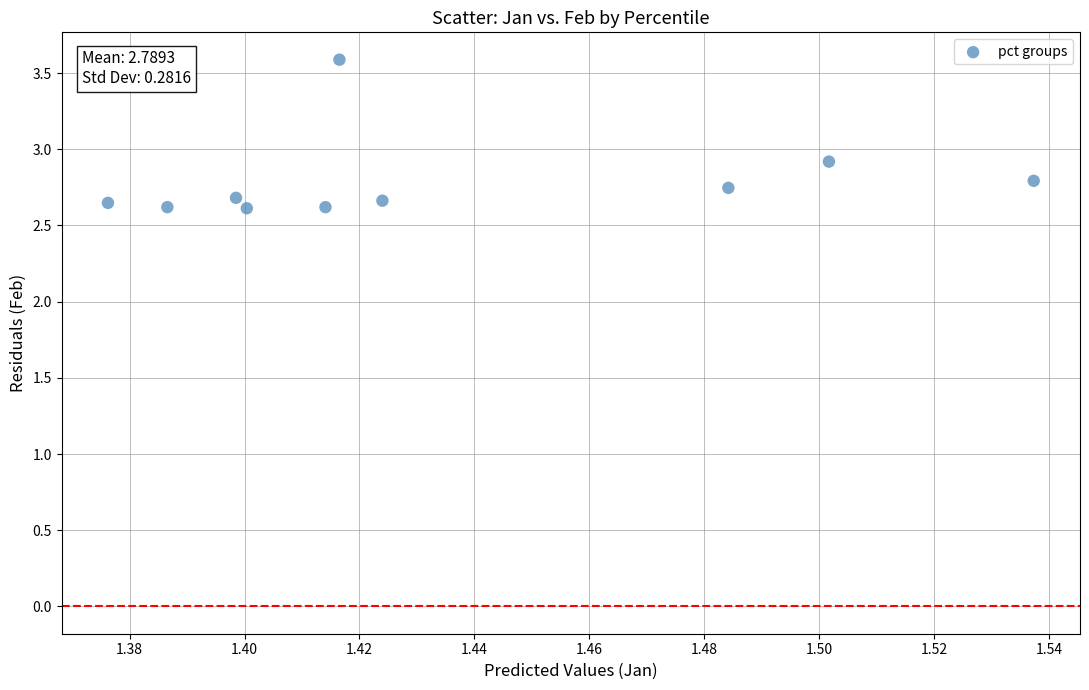

What is the average Y value?

2.8